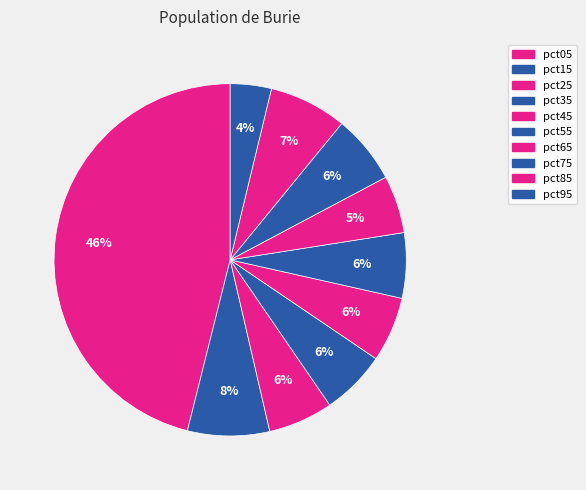

What percentage is the pct05 slice, to the nearest percent?

46%